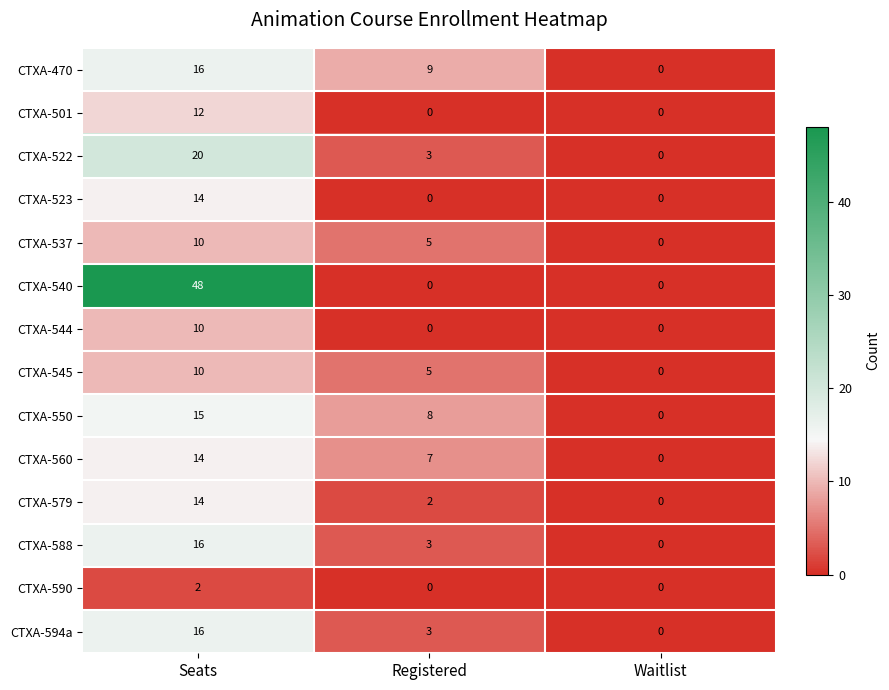

Which series has the largest range (max minus min)?

CTXA-540